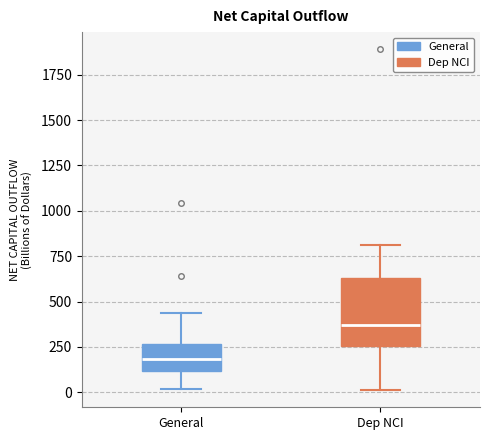

Reading left to right, transcribe this box plot: for each box, give where its median line is, the range the box spans, and where its two whiskers end, as read against the y-axis. The values are not printed on the chart, so give them approximately, as read against the axis.

General: median 200, box 100 to 250, whiskers 0 to 450
Dep NCI: median 350, box 250 to 650, whiskers 0 to 800